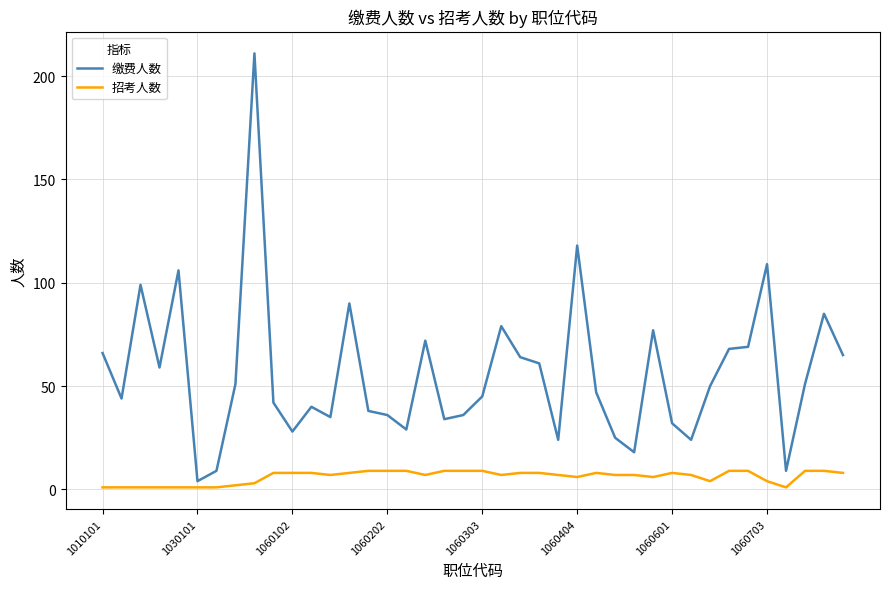

Does the chart display data point markers on the line(s)?

No